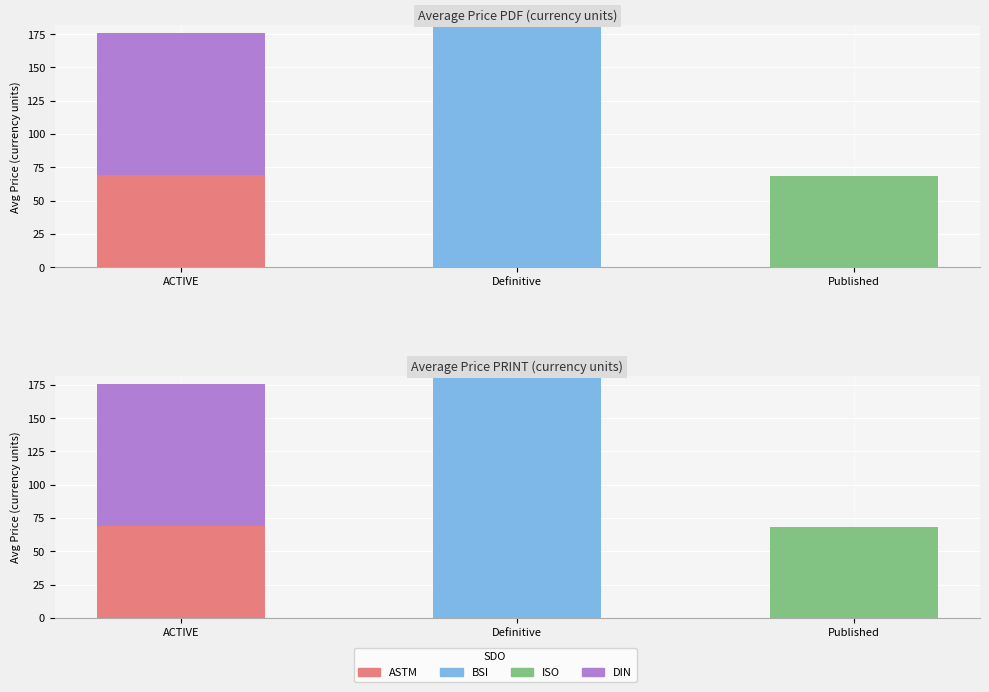

How many positive values does the BSI series have?

1